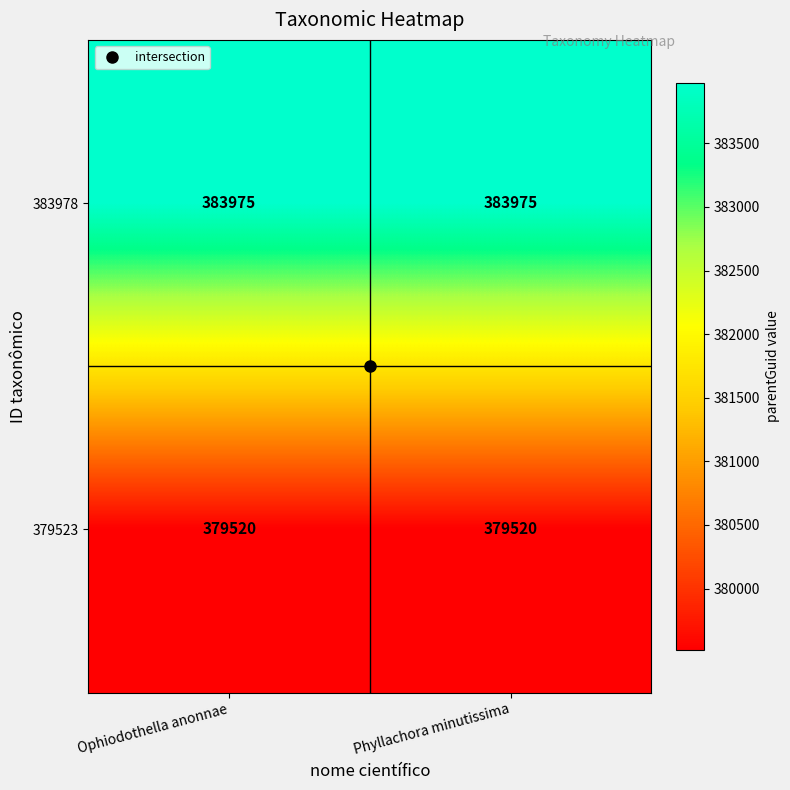

What is the difference between the highest and lowest values at Ophiodothella anonnae?

4455